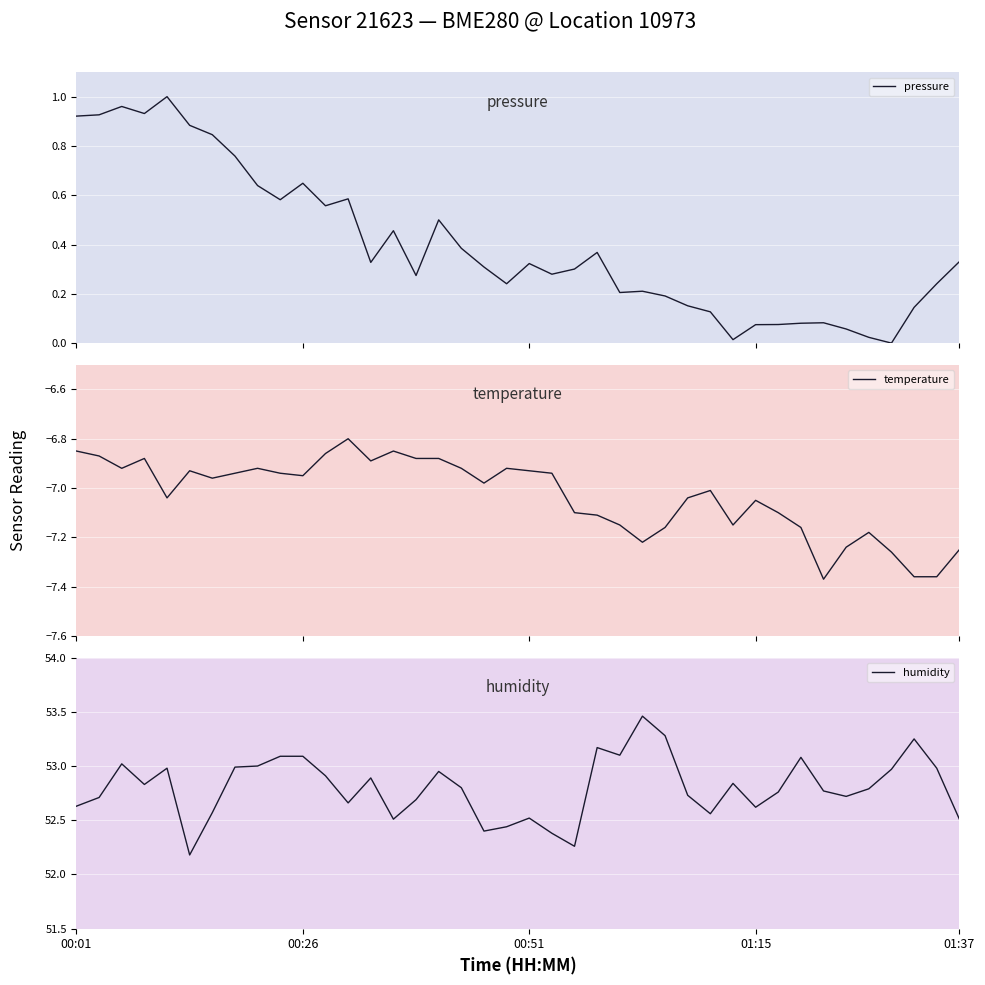

How many data points does each series have?

40